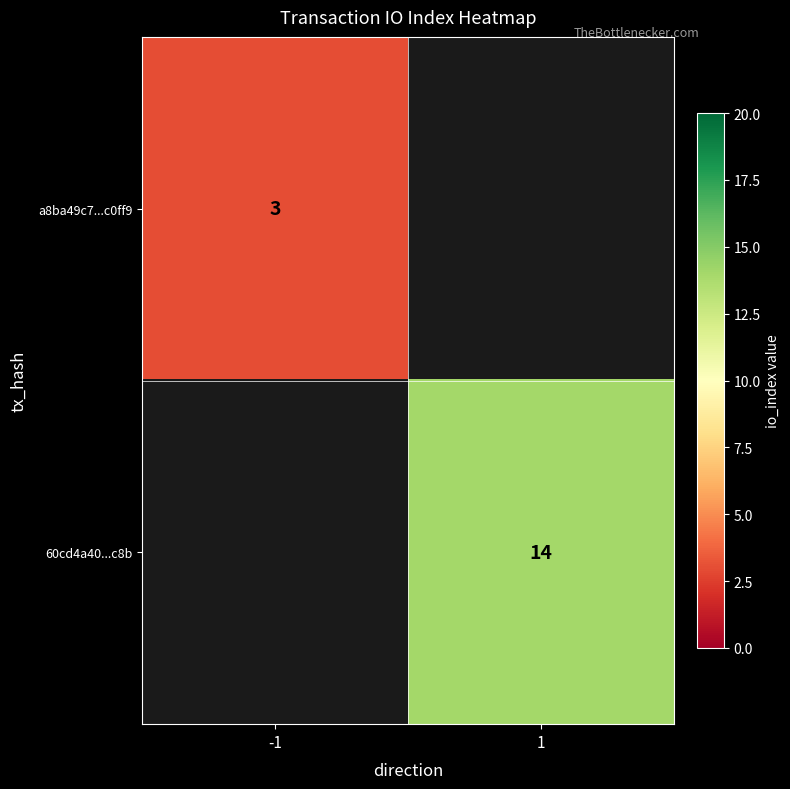

Is the value of a8ba49c7...c0ff9 at -1 greater than the value of 60cd4a40...c8b at 1?

No